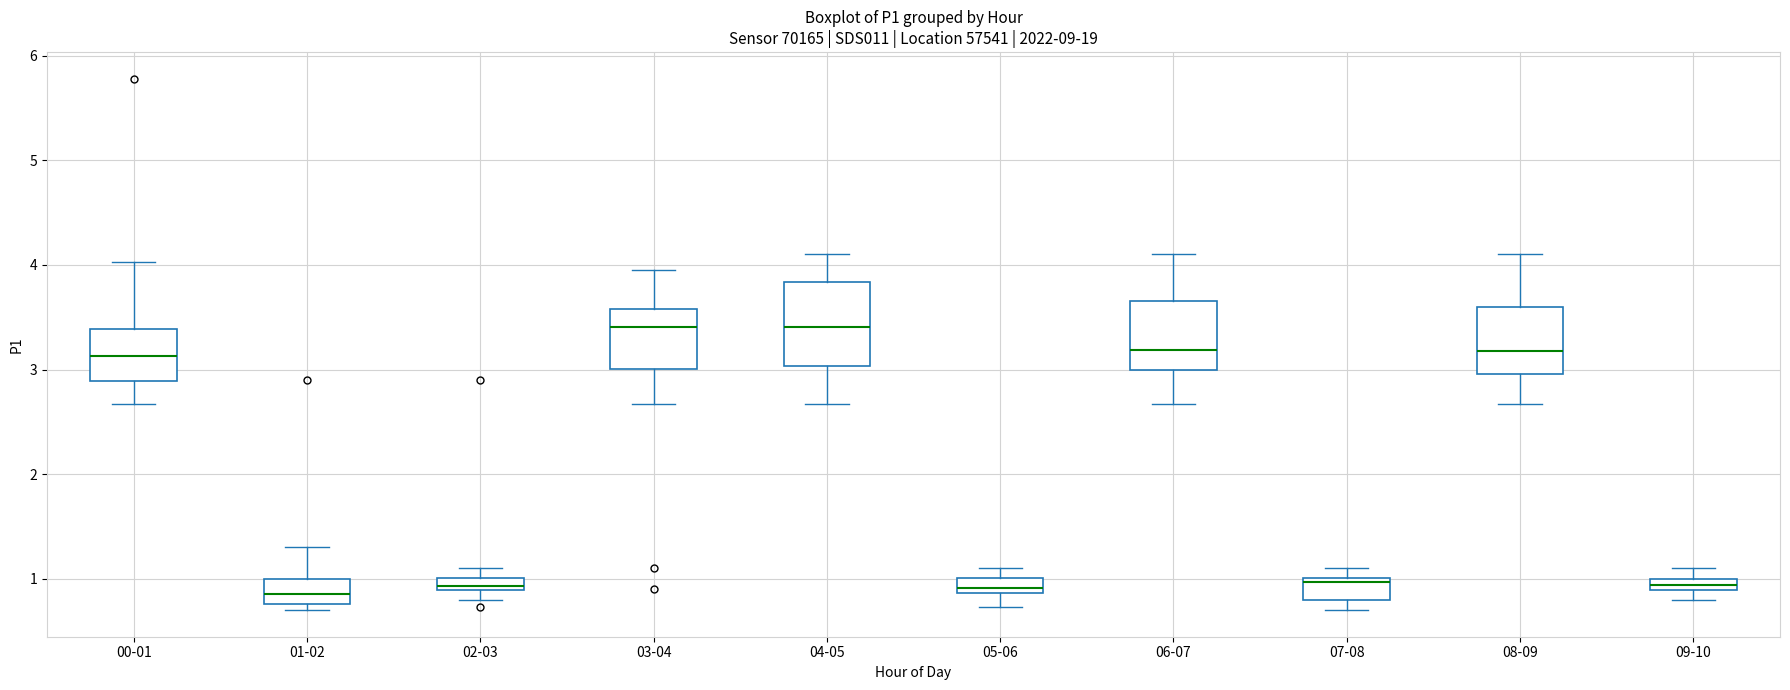

Comparing the boxes themselves (not the whiskers), which one is the tallest?

04-05